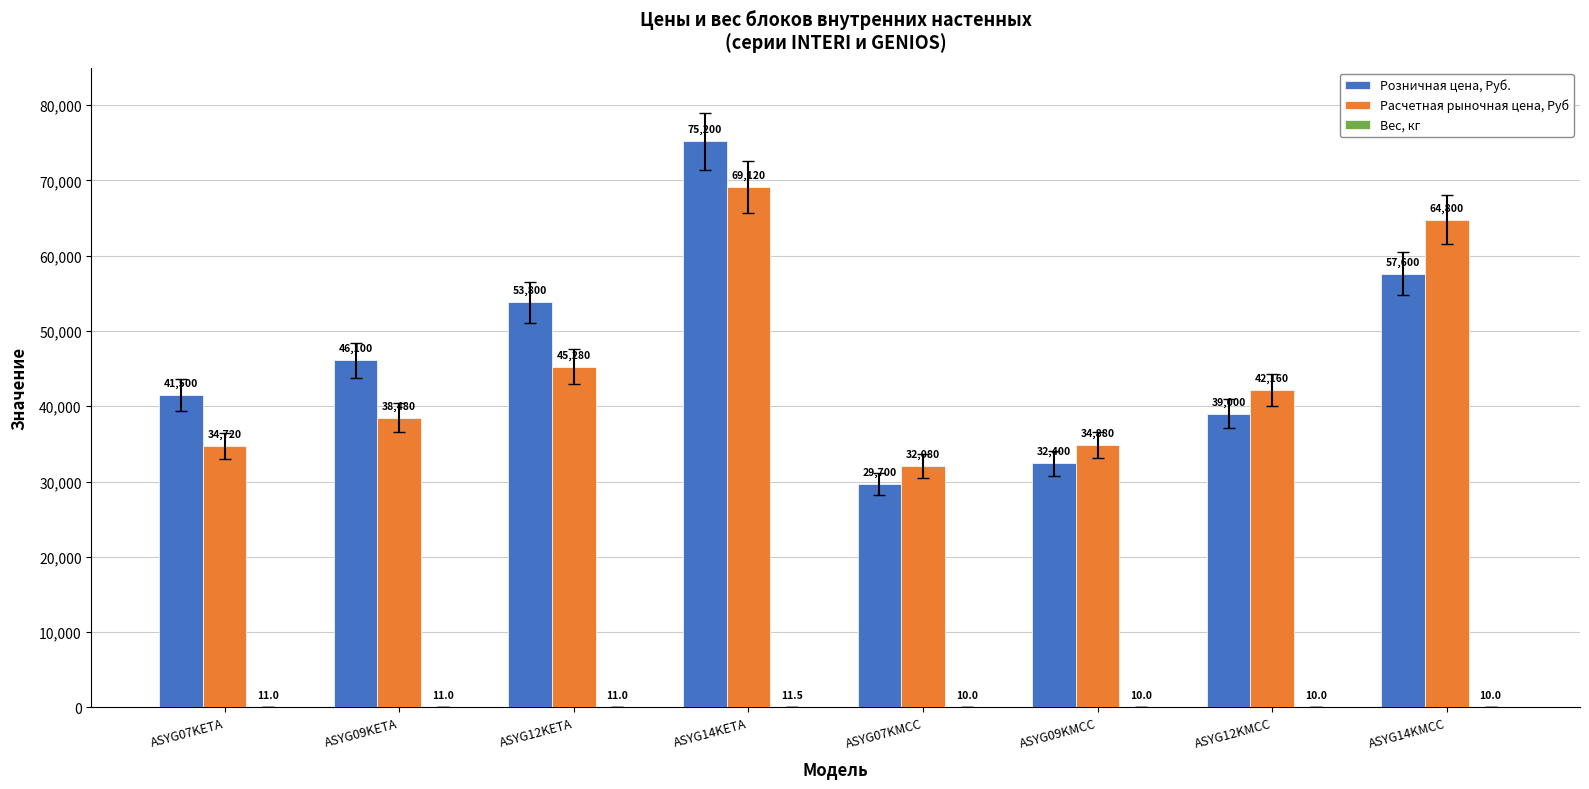

Where is Розничная цена, Руб. nearest to the value 52450?

ASYG12KETA